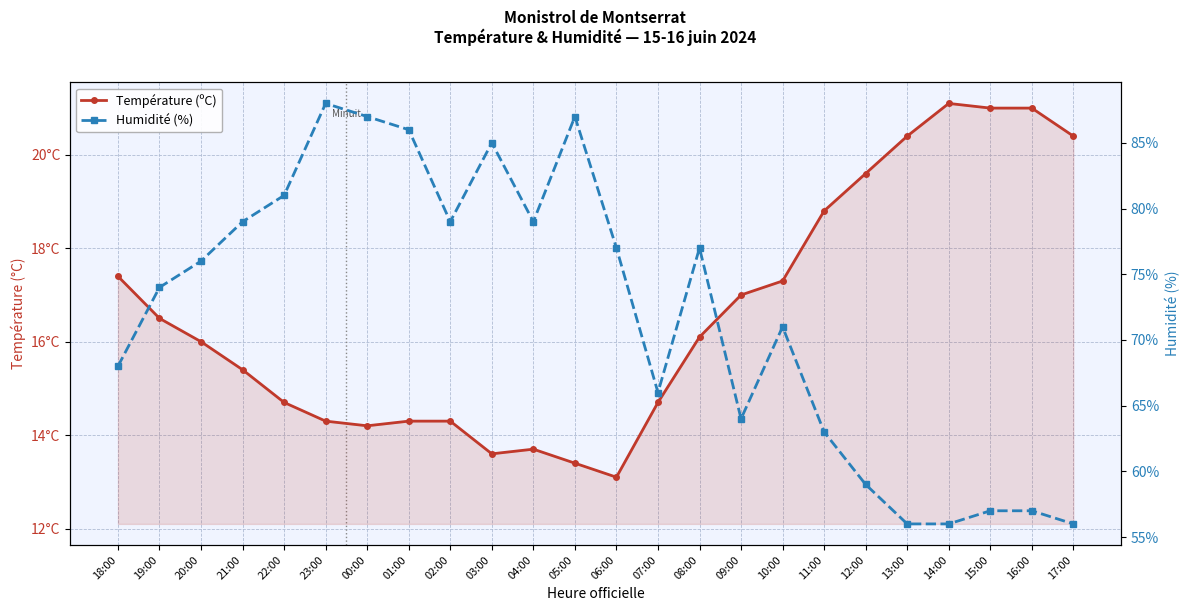

What is the label of the 21st point from the left?

14:00